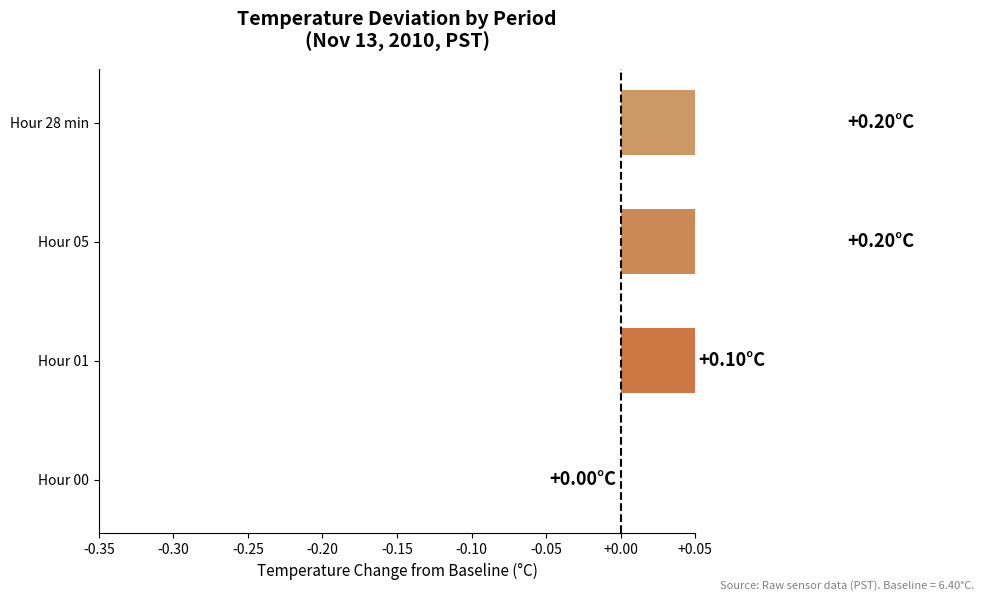

Count the number of values greater than 0.

3